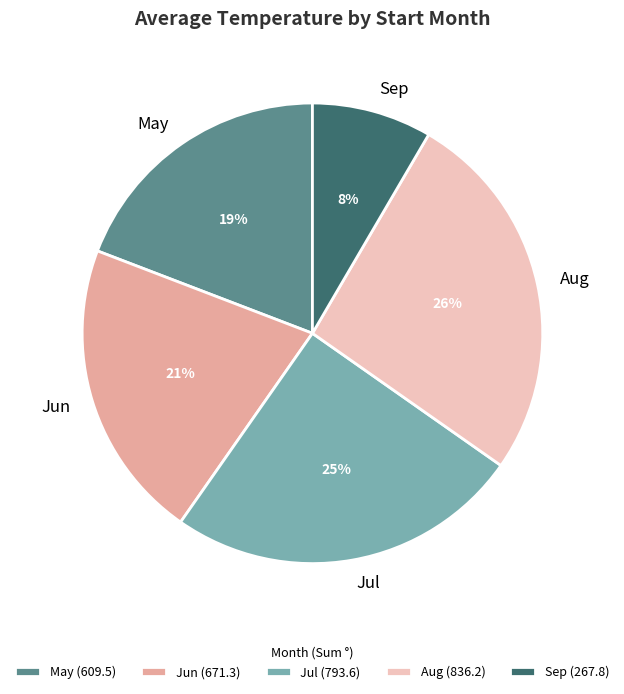

To the nearest percent, what percentage of the pie is Jun?

21%